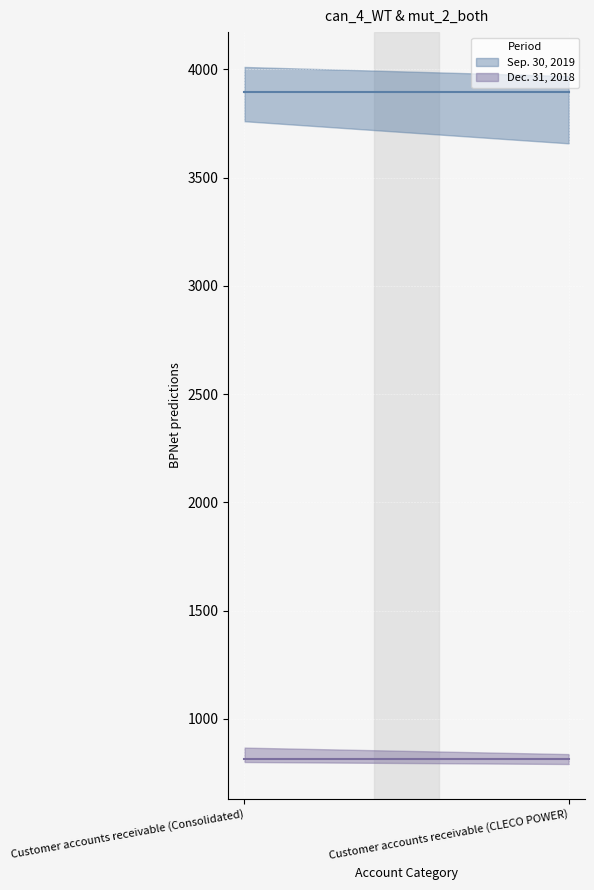

What is the sum of the Dec. 31, 2018 (line) values at Customer accounts receivable (Consolidated) and Customer accounts receivable (CLECO POWER)?

1628